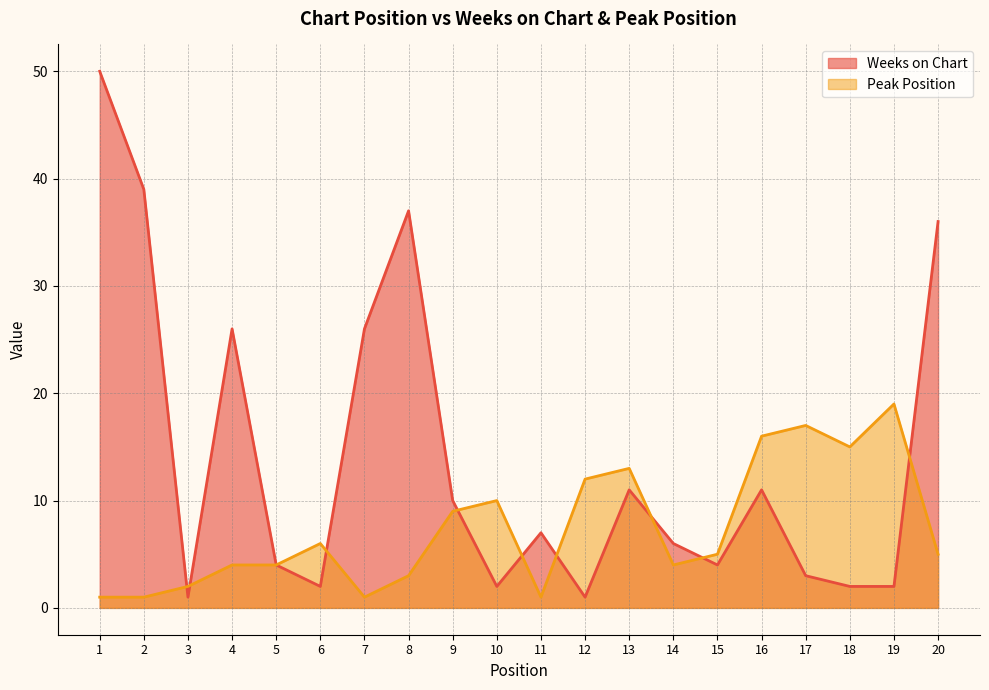

Reading left to right, extract all data points from this chart.

Weeks on Chart: 1=50	2=39	3=1	4=26	5=4	6=2	7=26	8=37	9=10	10=2	11=7	12=1	13=11	14=6	15=4	16=11	17=3	18=2	19=2	20=36
Peak Position: 1=1	2=1	3=2	4=4	5=4	6=6	7=1	8=3	9=9	10=10	11=1	12=12	13=13	14=4	15=5	16=16	17=17	18=15	19=19	20=5